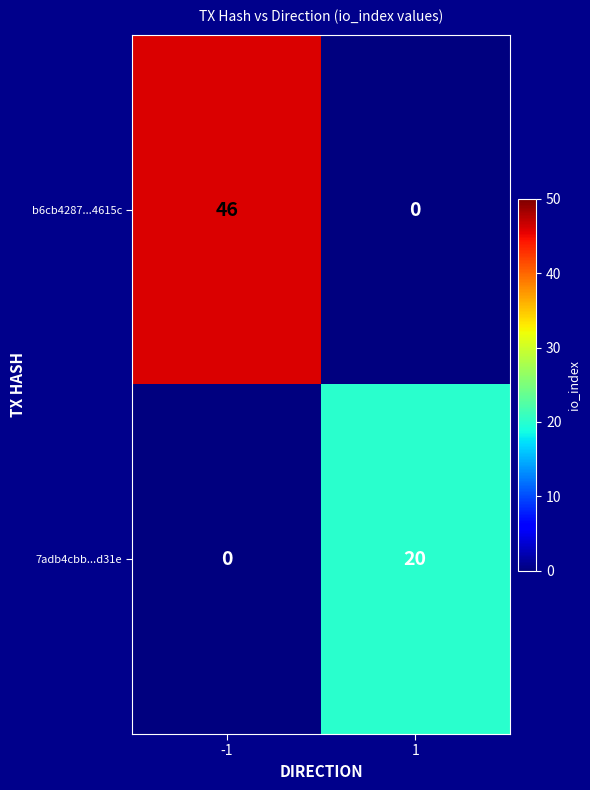

Reading left to right, transcribe all the data shown in this chart.

b6cb4287...4615c: 46	0
7adb4cbb...d31e: 0	20